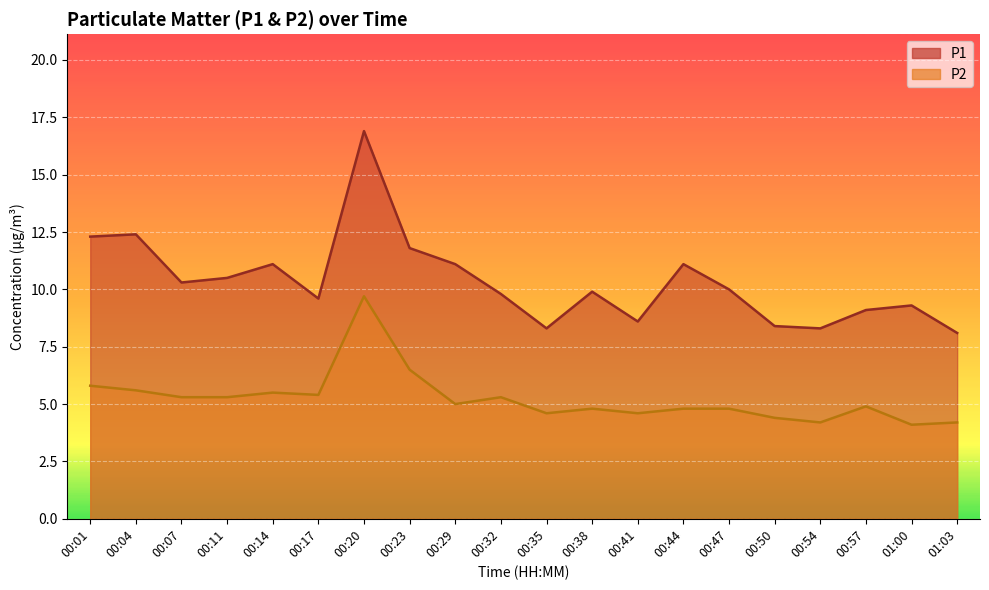

Between 00:17 and 01:03, which is larger?

00:17